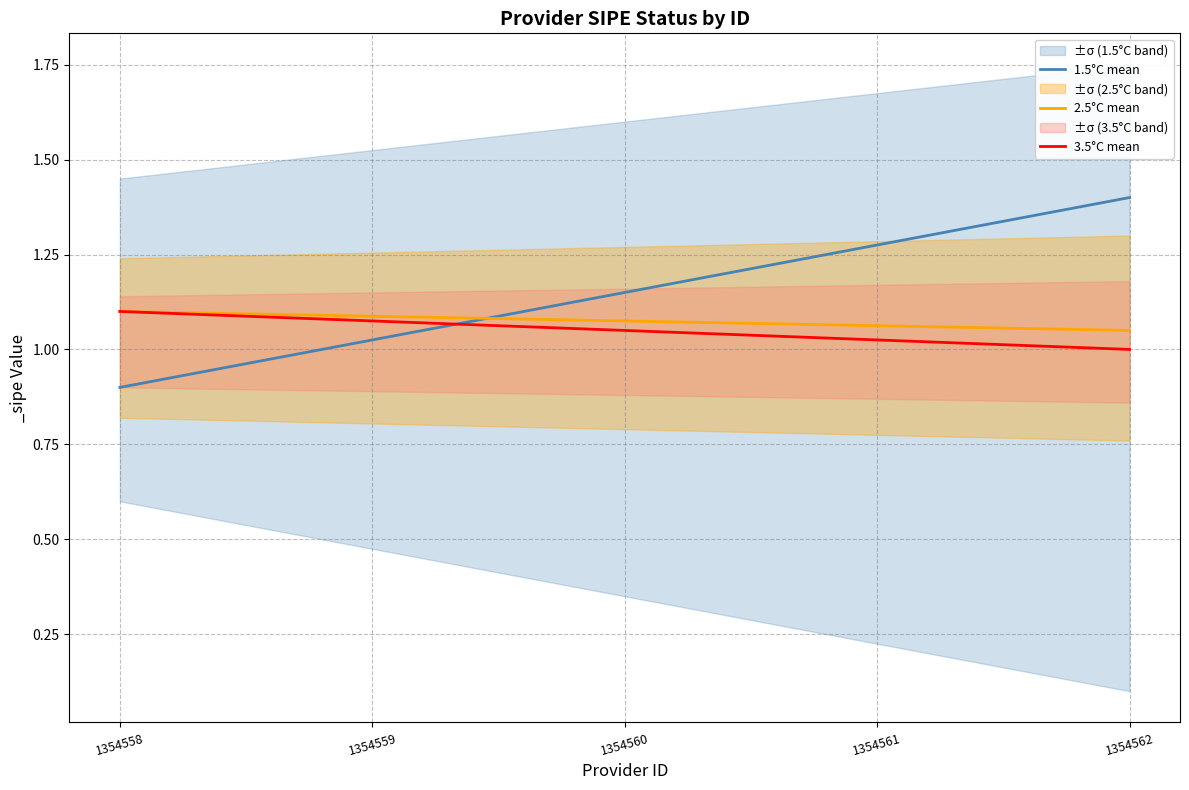

True or false: 2.5°C mean and 3.5°C mean cross at least once.

False